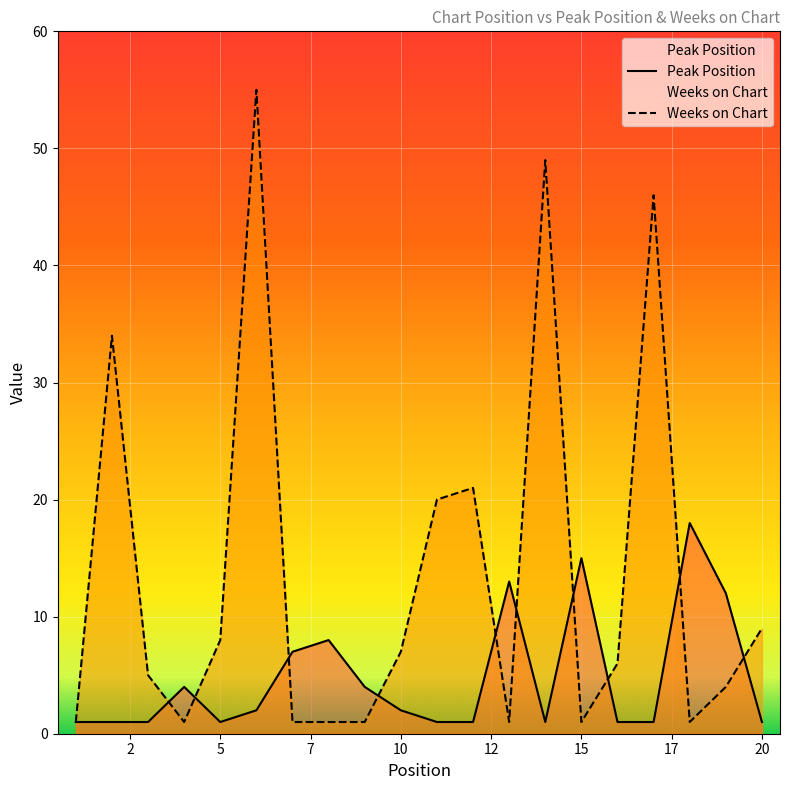

True or false: Weeks on Chart has a value of 1 at 15.

True